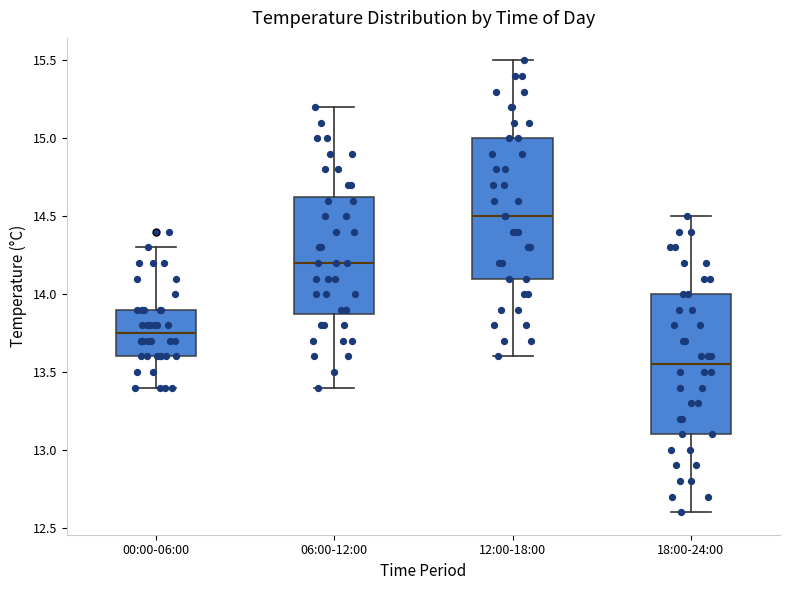

Reading left to right, transcribe this box plot: for each box, give where its median line is, the range the box spans, and where its two whiskers end, as read against the y-axis. The values are not printed on the chart, so give them approximately, as read against the axis.

00:00-06:00: median 13.75, box 13.60 to 13.90, whiskers 13.40 to 14.30
06:00-12:00: median 14.20, box 13.90 to 14.65, whiskers 13.40 to 15.20
12:00-18:00: median 14.50, box 14.10 to 15.00, whiskers 13.60 to 15.50
18:00-24:00: median 13.55, box 13.10 to 14.00, whiskers 12.60 to 14.50